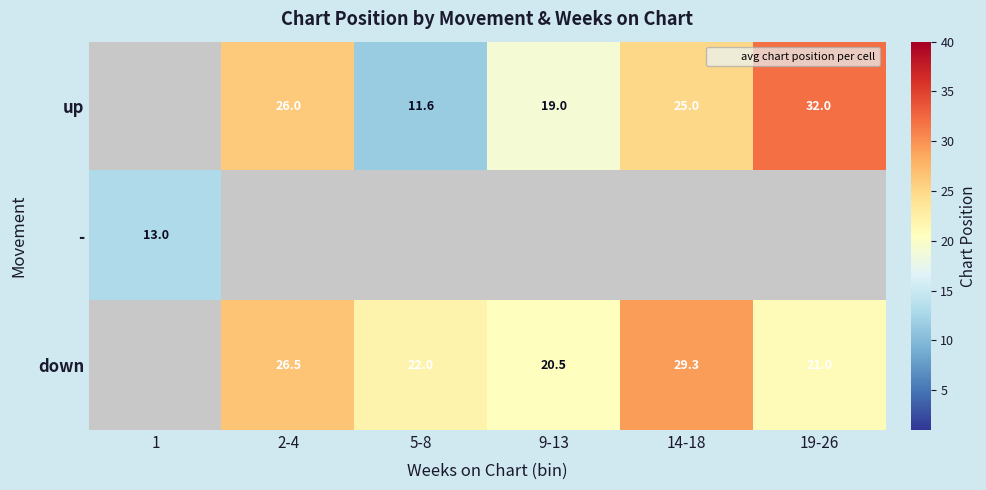

How many positive values does the down series have?

5